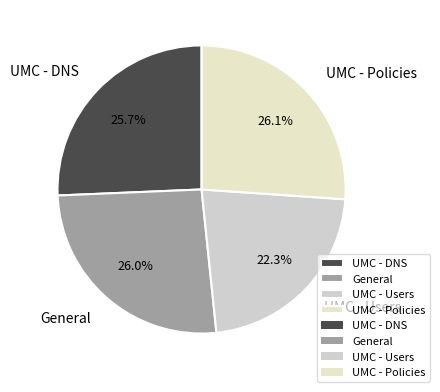

Does any single category account for the majority?

No